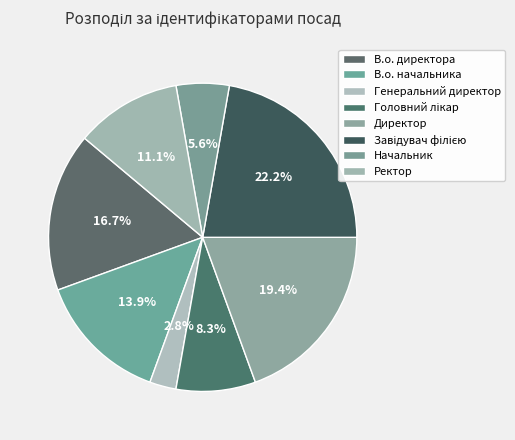

The Директор slice represents 19% of the pie. True or false?

True